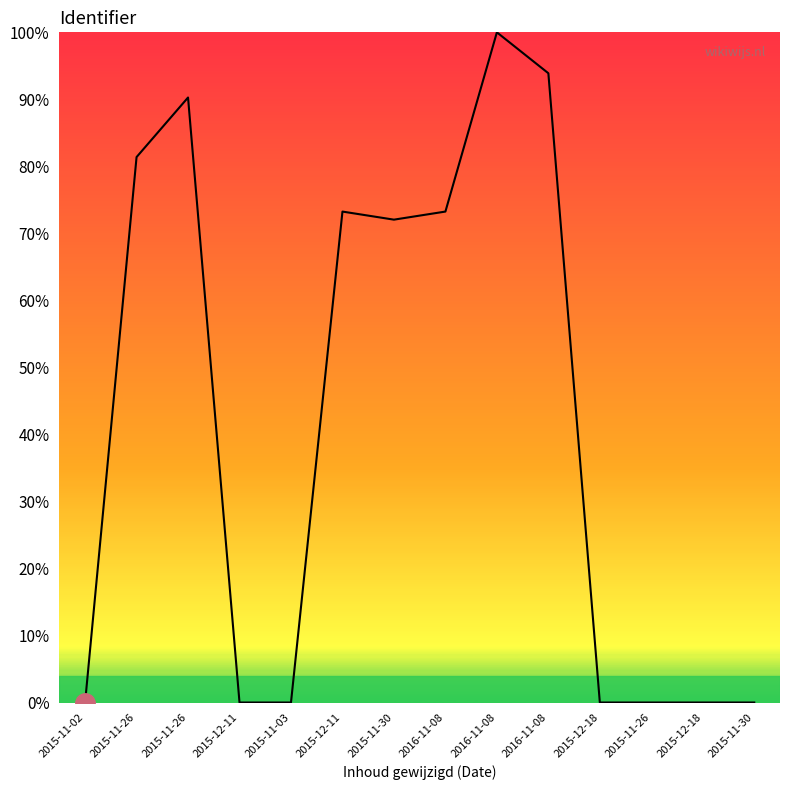

What is the ratio of the value at 2016-11-08 to the value at 2015-11-26?

0.9